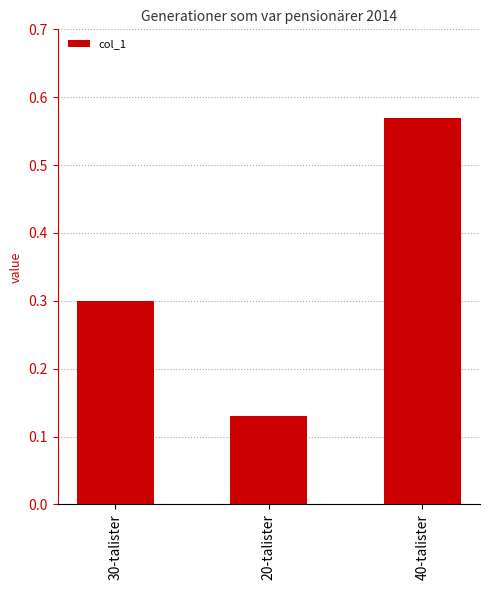

What is the value of the 1st bar from the left?

0.3